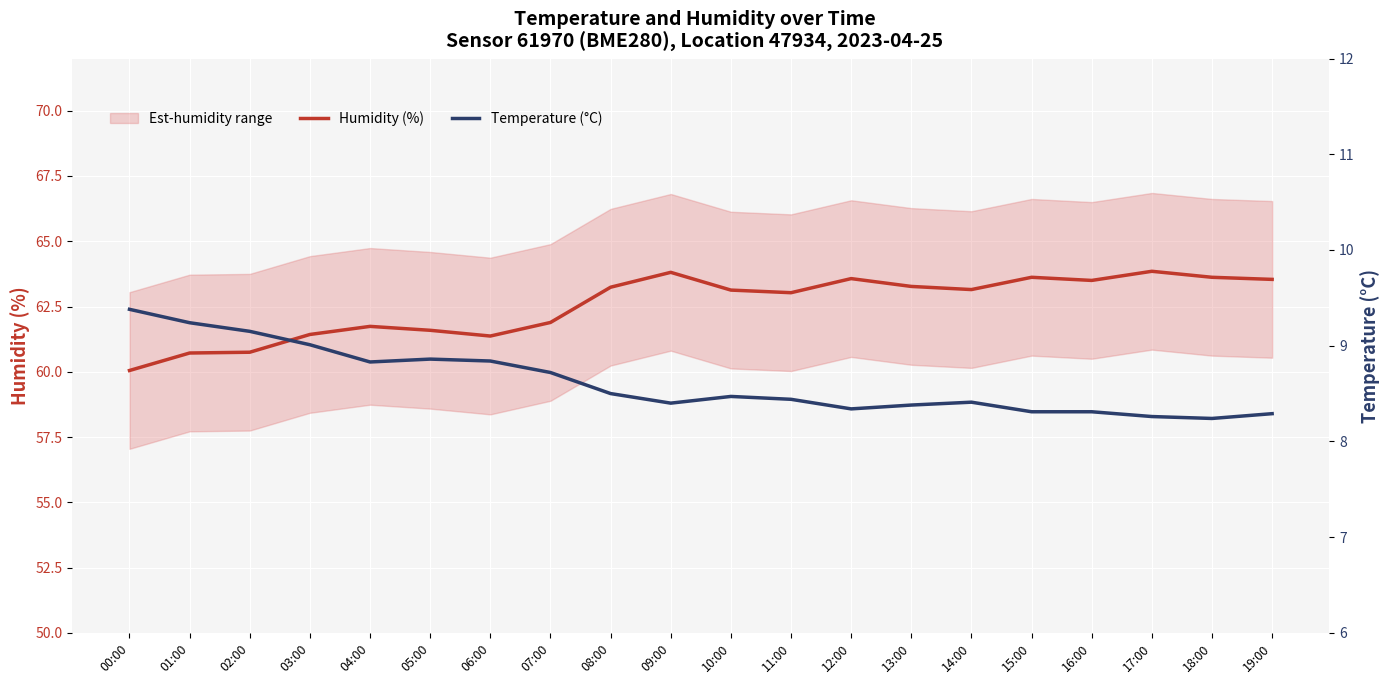

True or false: Temperature (°C) and Humidity (%) cross at least once.

False